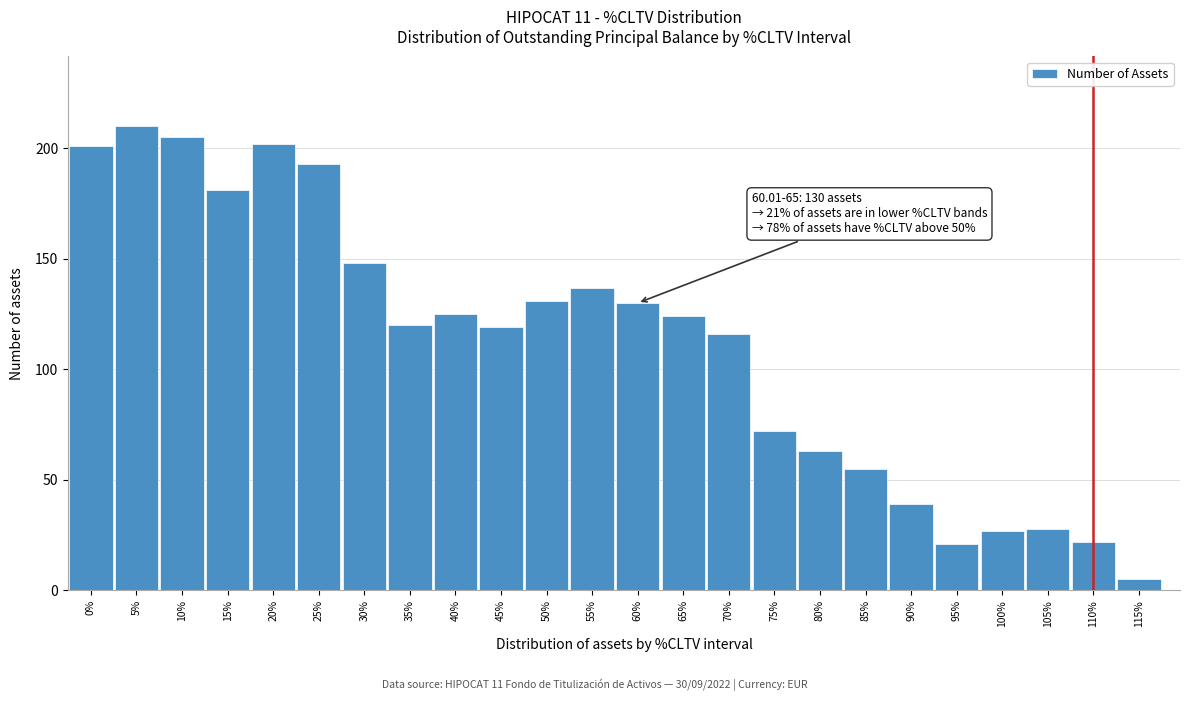

Reading right to left, transcribe all the data shown in this chart.

5	22	28	27	21	39	55	63	72	116	124	130	137	131	119	125	120	148	193	202	181	205	210	201